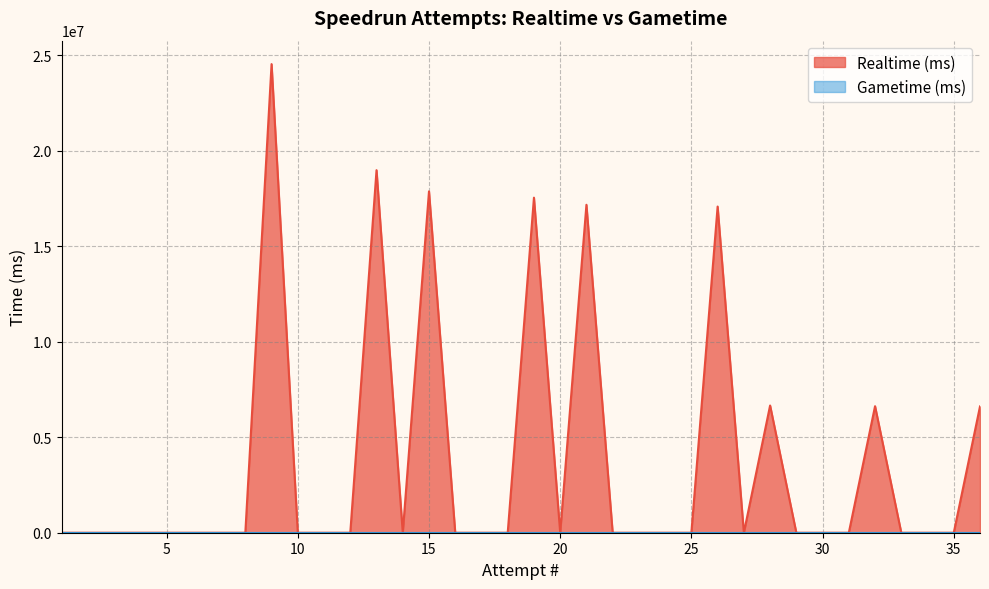

What is the difference between the values at 36 and 18?

6613747